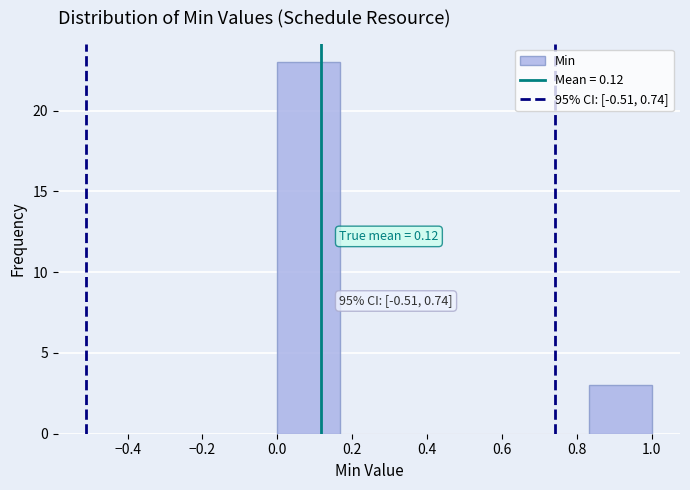

Which range on the x-axis has the tallest bar?

0.00 to 0.16